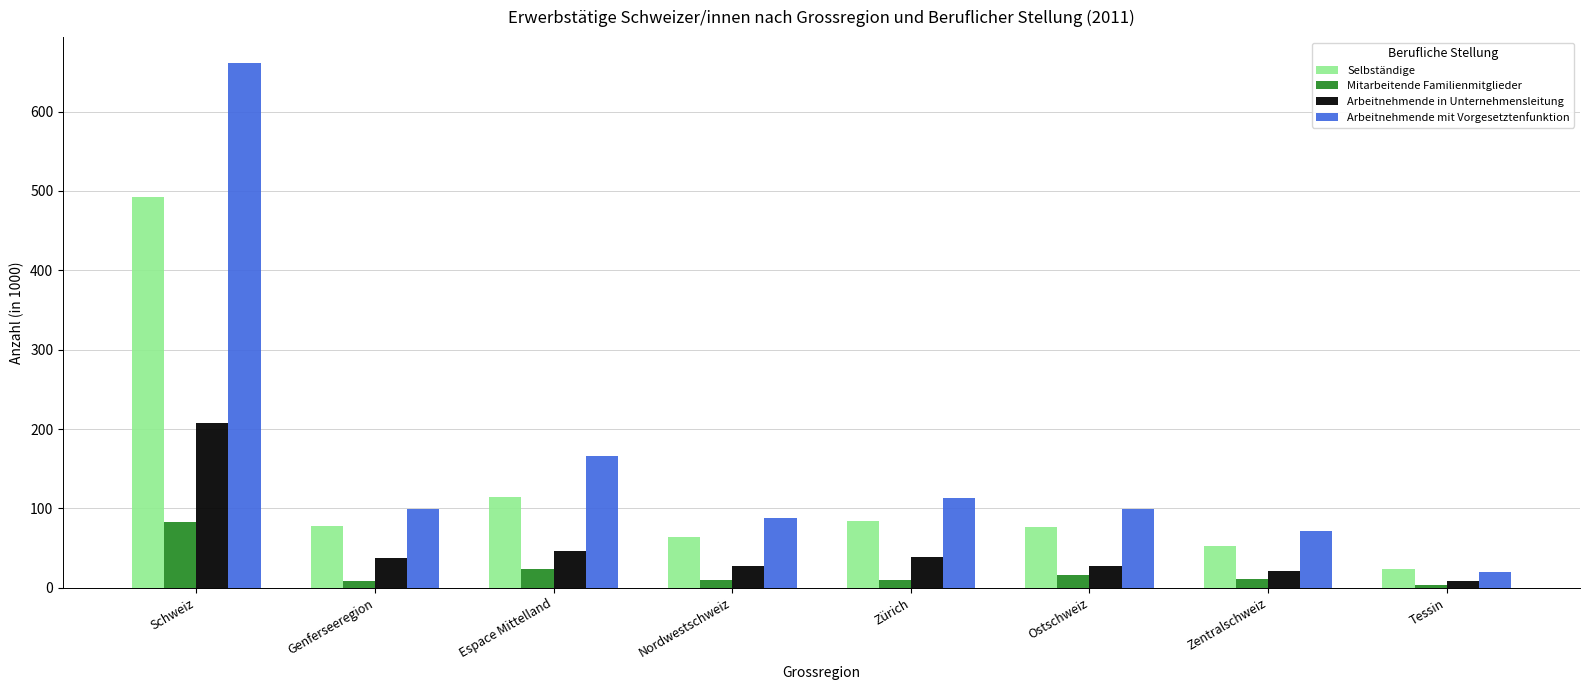

At which label is Selbständige closest to 258?

Espace Mittelland